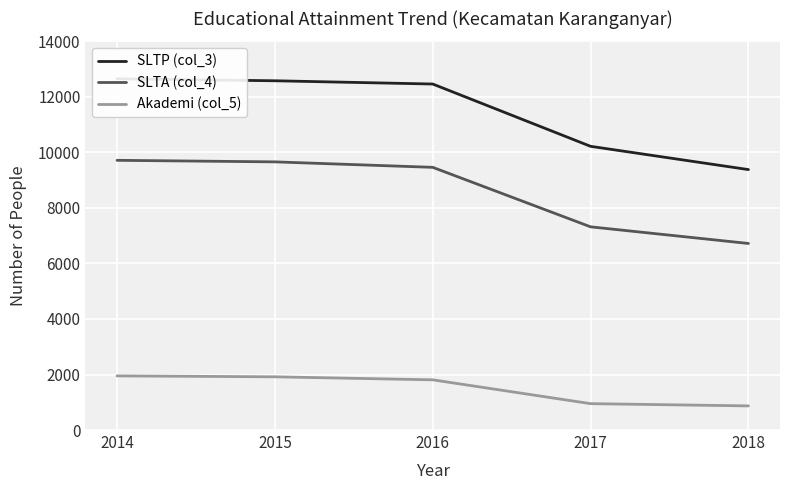

What is the smallest value displayed?

869